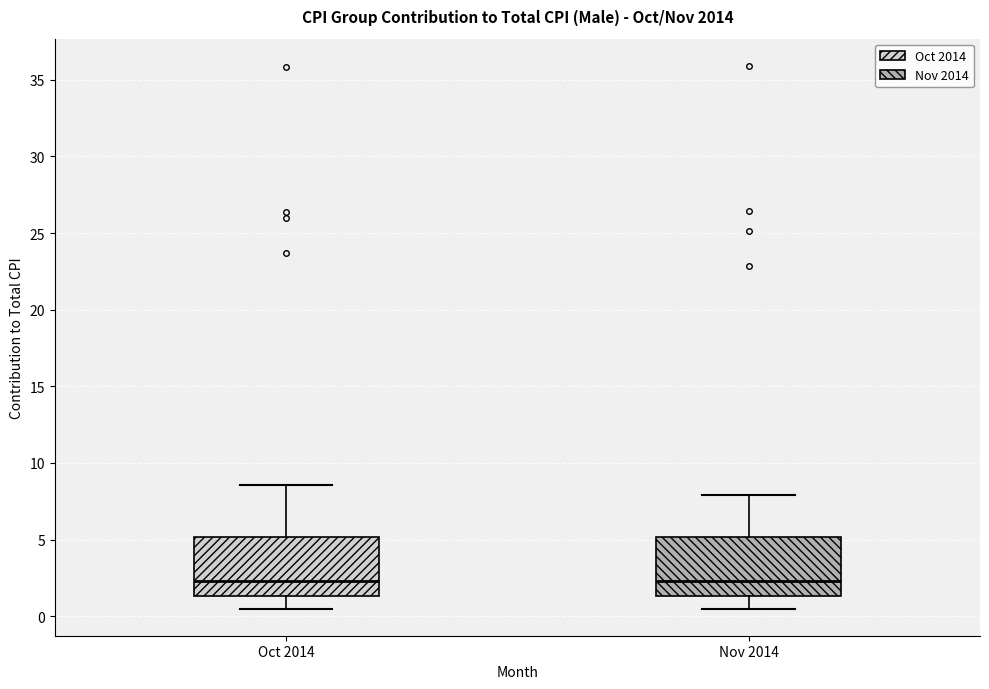

Reading left to right, read every box against the y-axis: the position of its median line, the range the box covers, and the ends of its whiskers. The values are not printed on the chart, so give them approximately, as read against the axis.

Oct 2014: median 2.5, box 1.5 to 5.0, whiskers 0.5 to 8.5
Nov 2014: median 2.5, box 1.5 to 5.0, whiskers 0.5 to 8.0